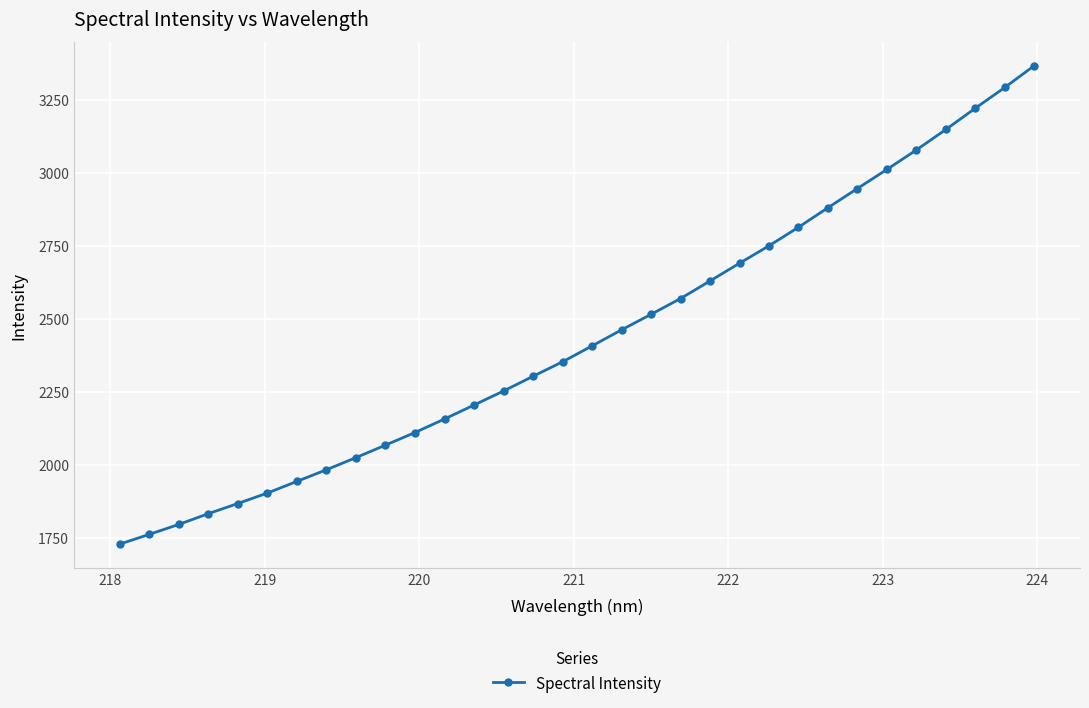

What is the sum of all values?

78072.5